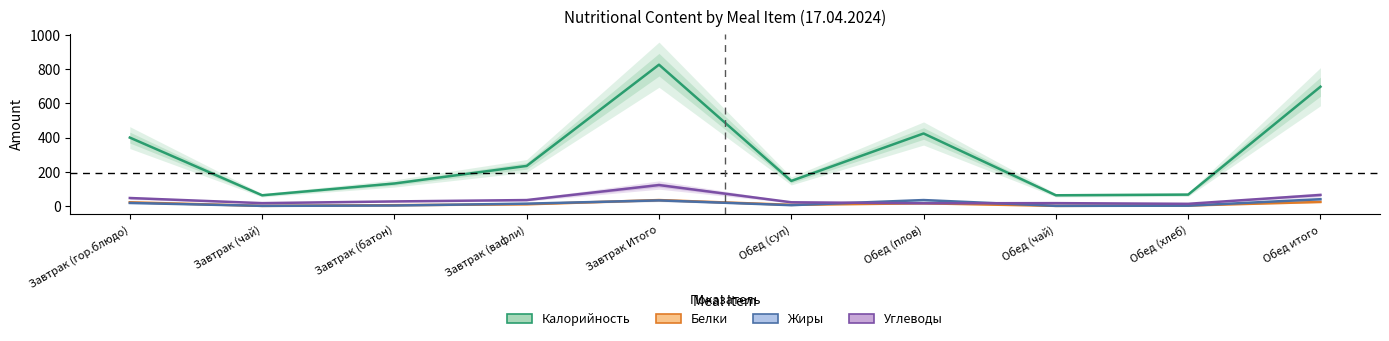

How many data points in Углеводы are less than 26?

5